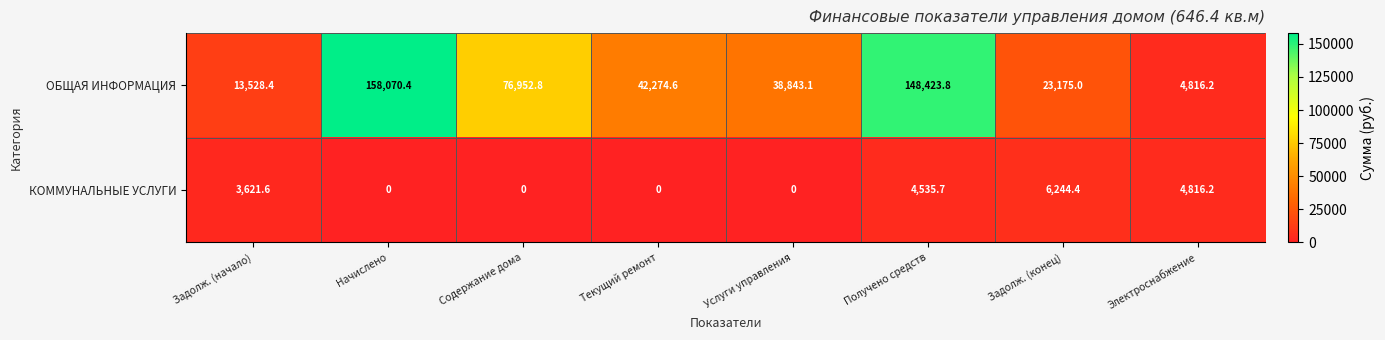

At which category is the sum across all series the highest?

Начислено